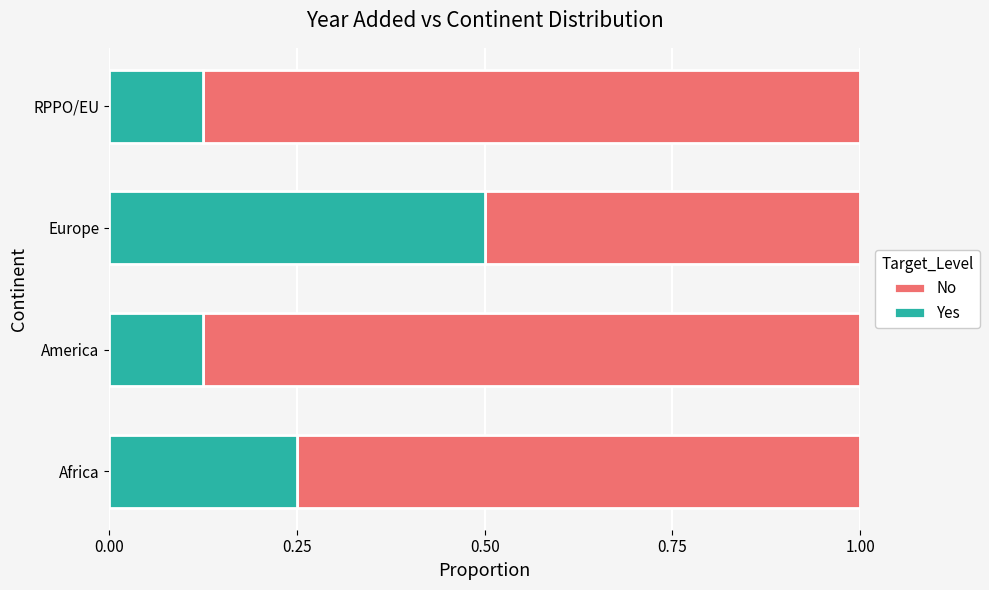

Which category has the highest value in the Yes series?

Europe